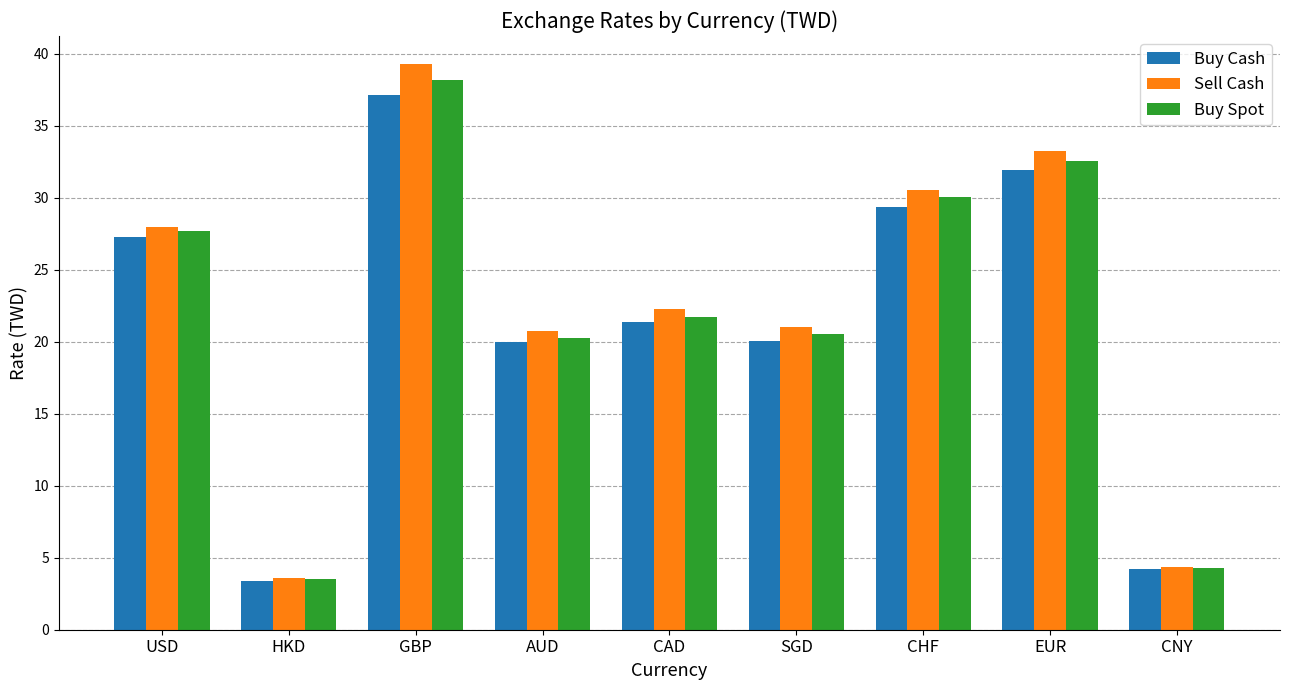

Which category has the highest value in the Sell Cash series?

GBP